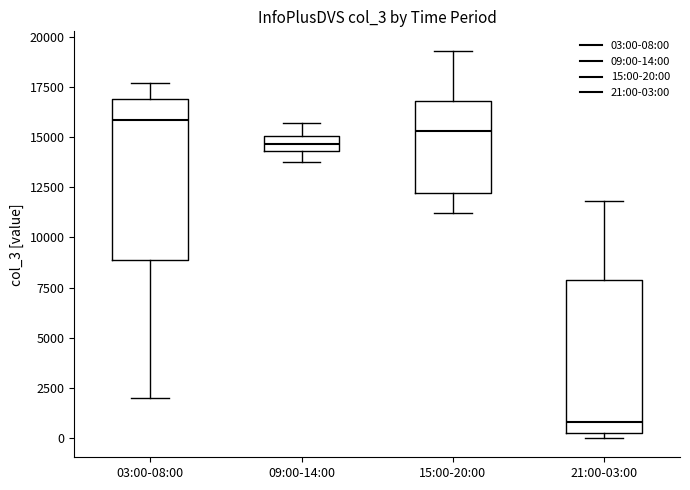

Reading left to right, transcribe this box plot: for each box, give where its median line is, the range the box spans, and where its two whiskers end, as read against the y-axis. The values are not printed on the chart, so give them approximately, as read against the axis.

03:00-08:00: median 16000, box 9000 to 17000, whiskers 2000 to 17500
09:00-14:00: median 14500 (inside the box), box 14500 to 15000, whiskers 13500 to 15500
15:00-20:00: median 15500, box 12000 to 17000, whiskers 11000 to 19500
21:00-03:00: median 1000, box 500 to 8000, whiskers 0 to 12000